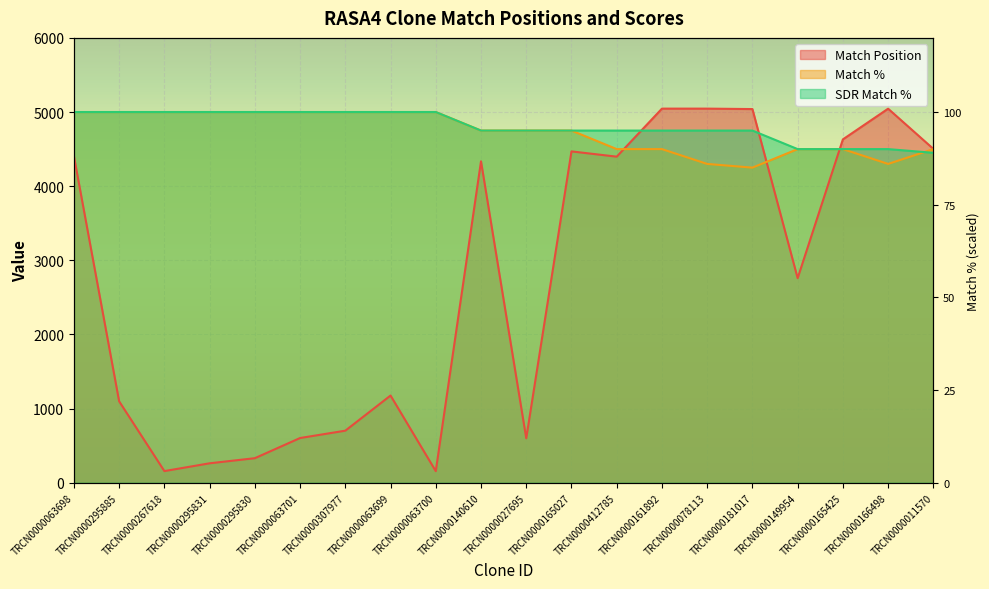

How many data points does each series have?

20